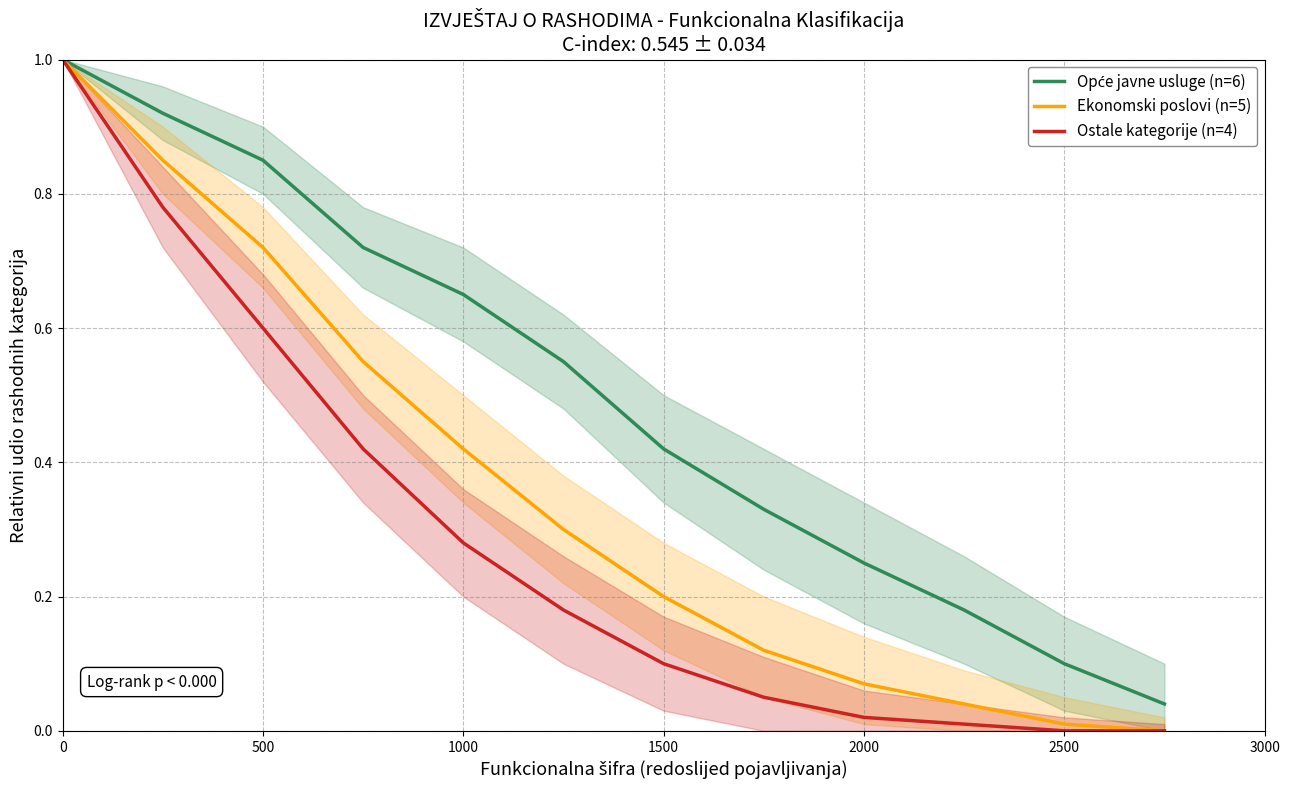

What is the greatest value displayed?

1.0